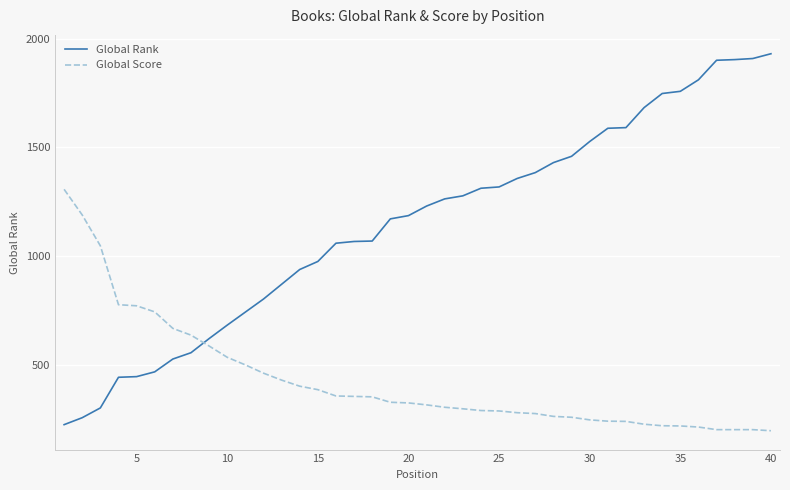

Rank the series by their maximum value, from highest to lowest.

Global Rank, Global Score